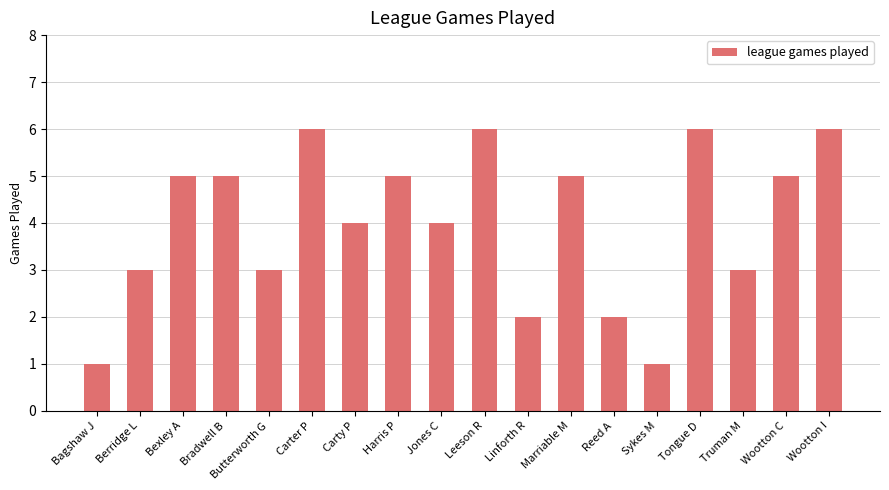

Reading left to right, what are all the values shown in this chart?

1	3	5	5	3	6	4	5	4	6	2	5	2	1	6	3	5	6